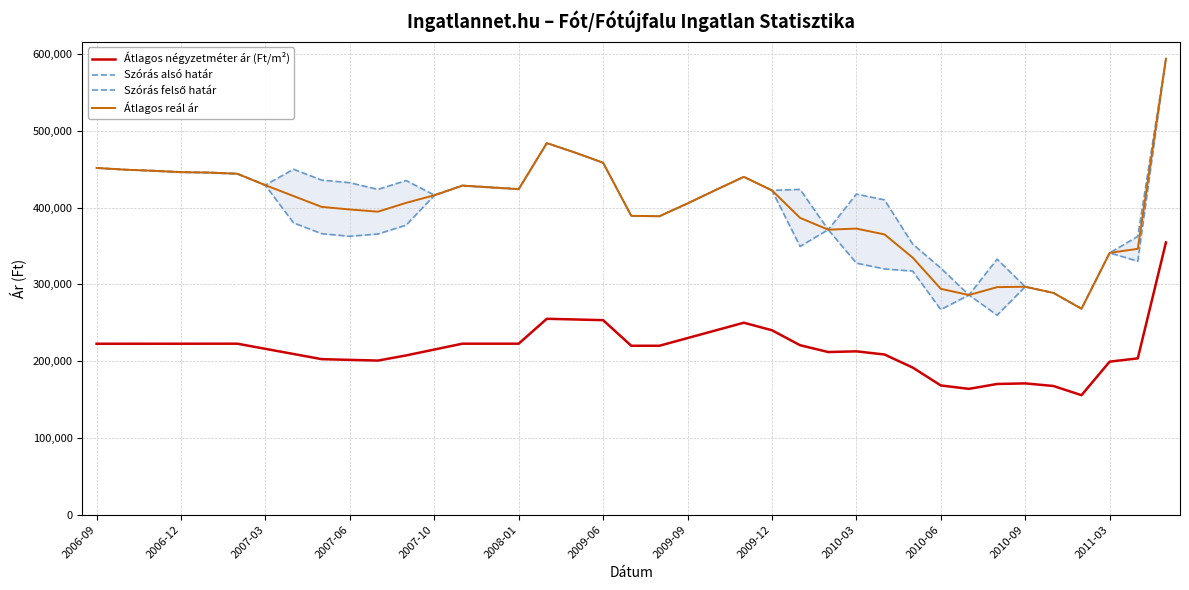

Is the value of Átlagos négyzetméter ár (Ft/m²) at 35 greater than the value of Szórás alsó határ at 37?

No